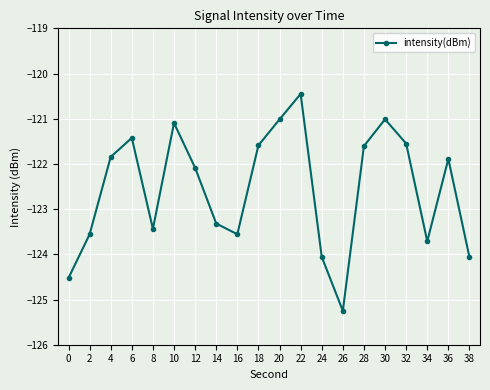

Is it true that the value at 24 is -124.1?

True